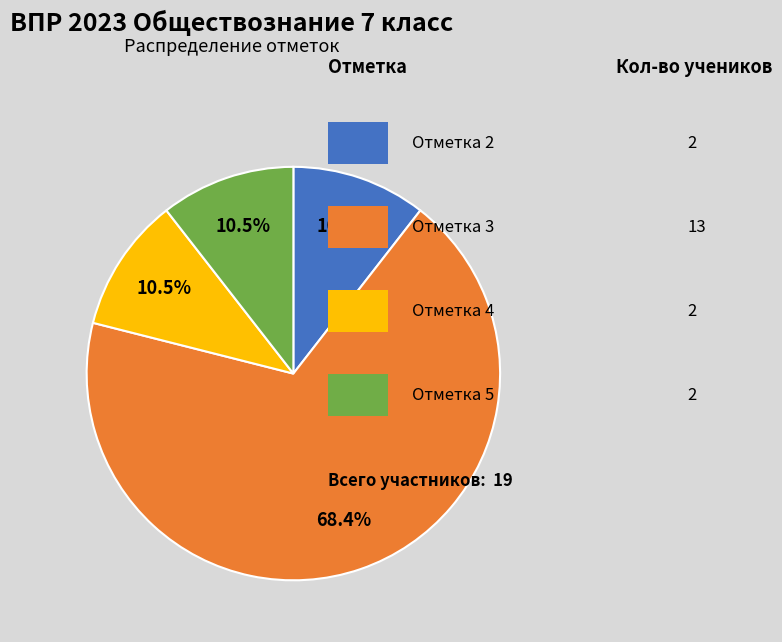

Which category has the smallest portion of the pie?

Отметка 2